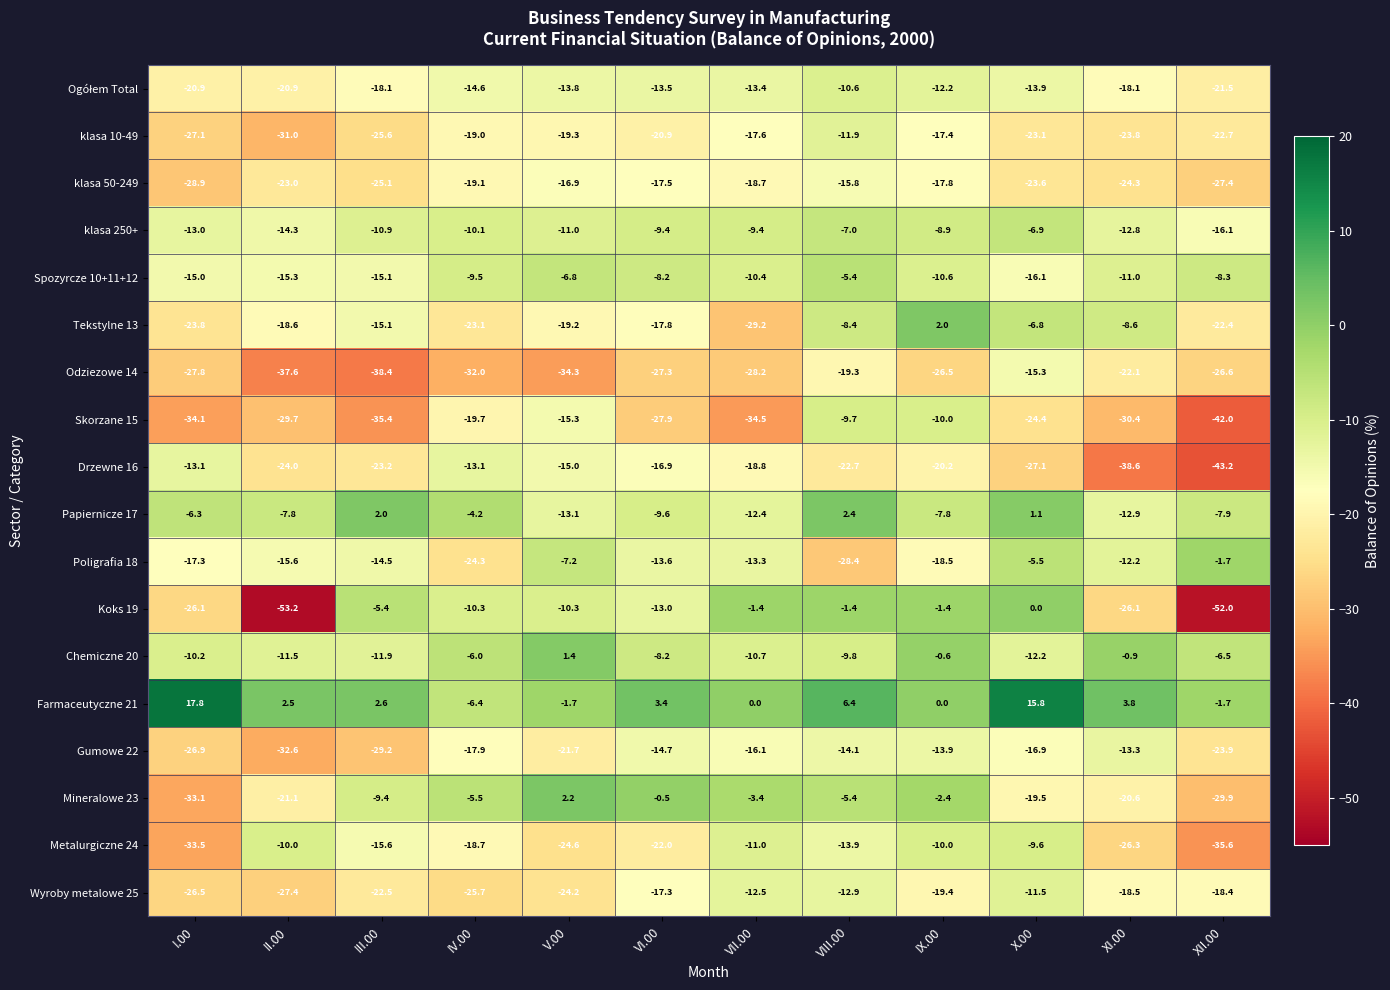

What is the maximum value for Metalurgiczne 24?

-9.6